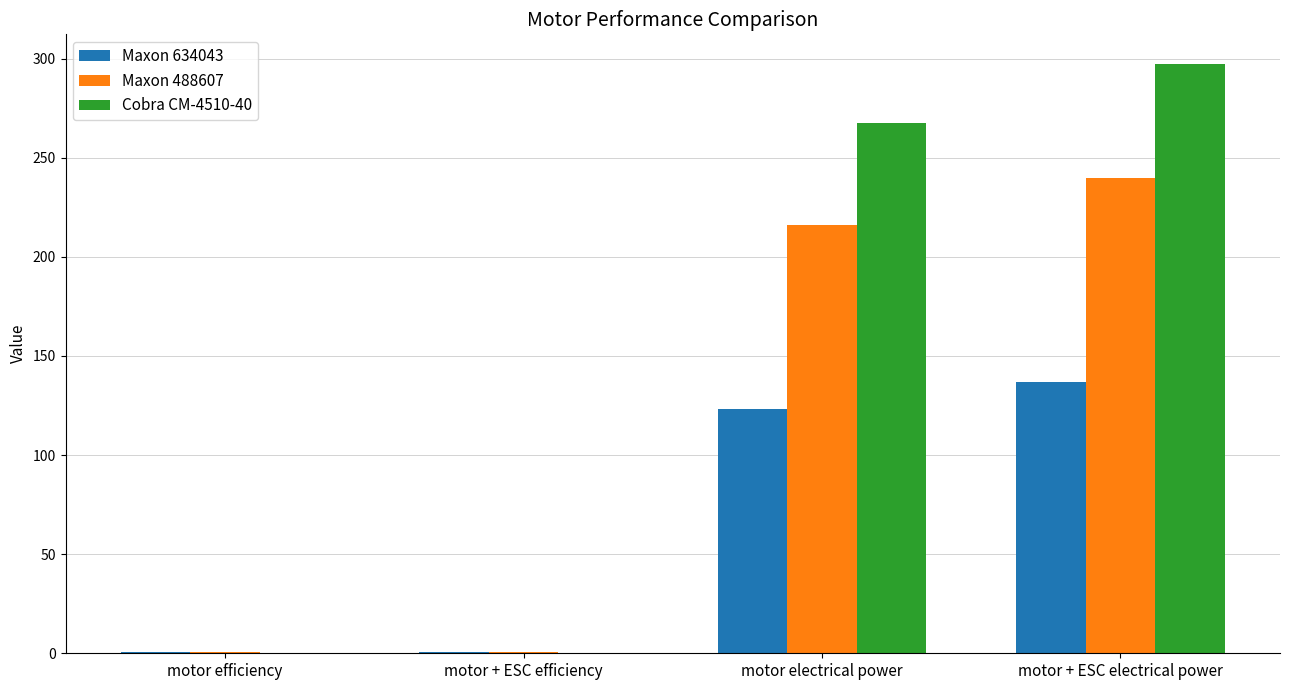

What is the highest value of the Maxon 488607 series?

240.0